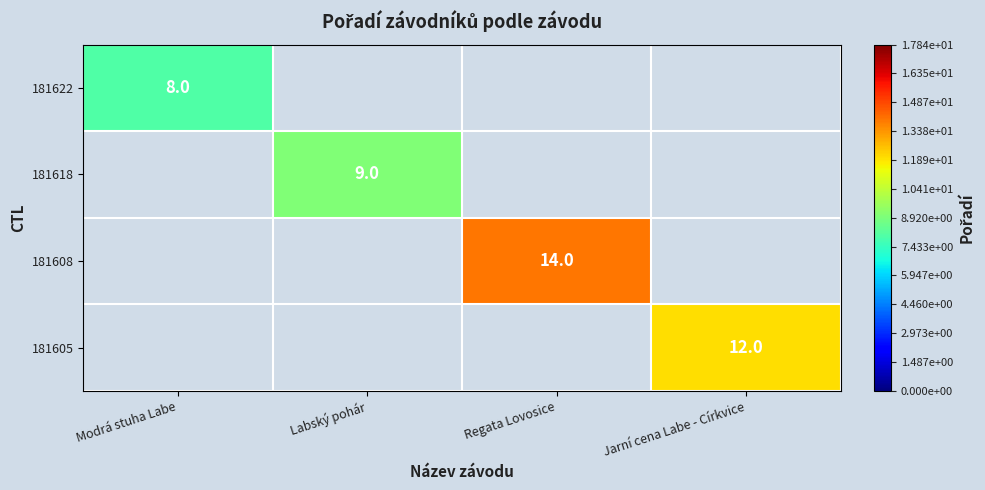

The value of 181618 at Labský pohár is 2. True or false?

False